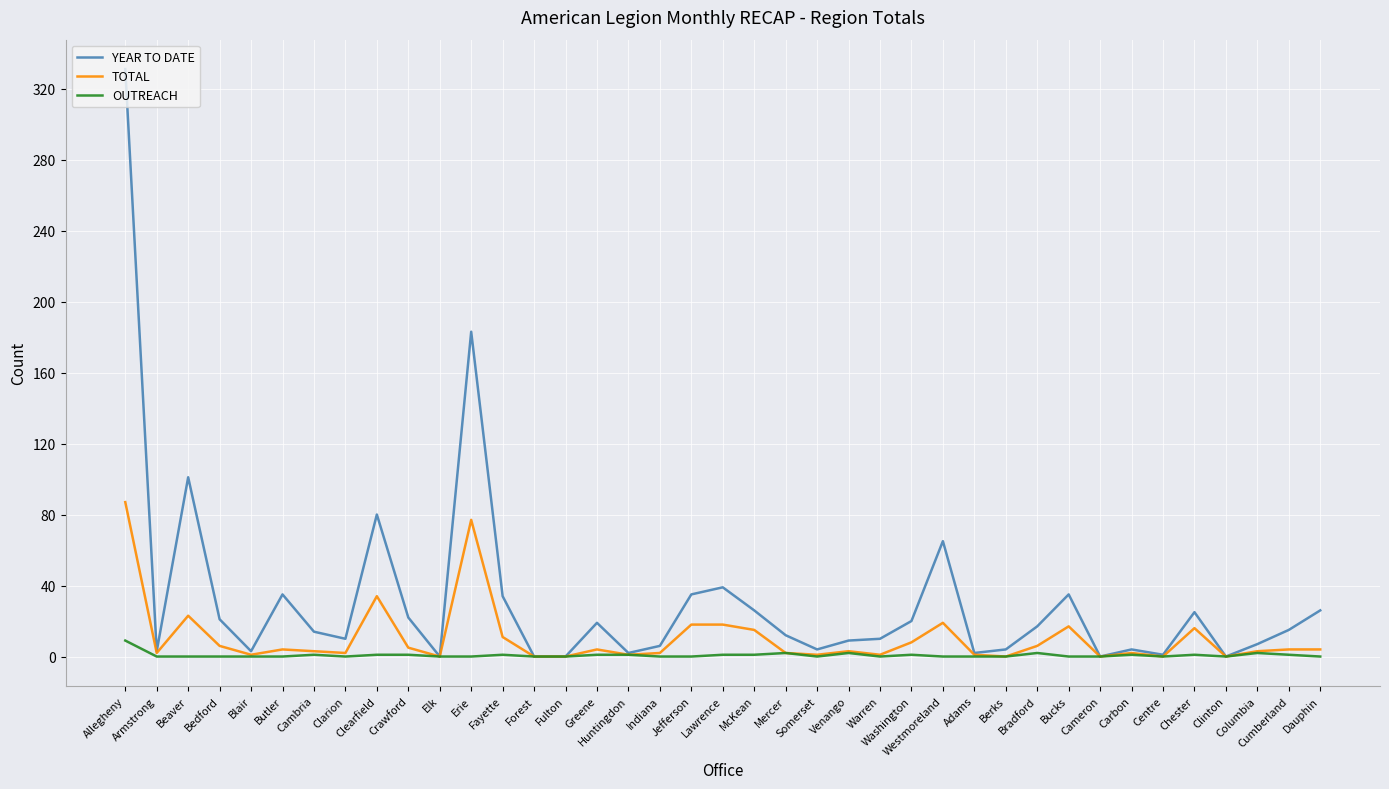

Which series has the largest range (max minus min)?

YEAR TO DATE